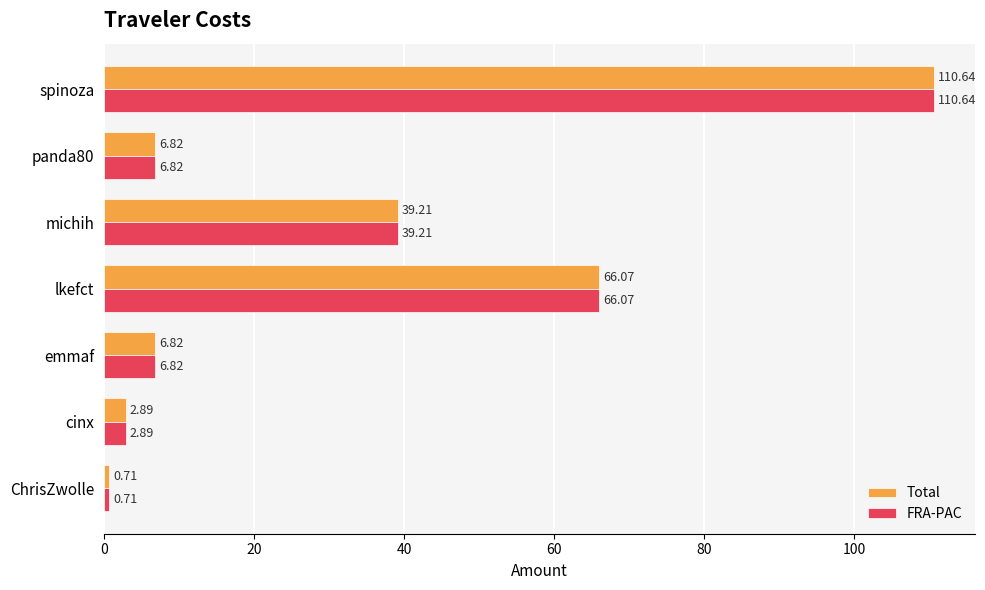

What is the sum of all FRA-PAC values?

233.2